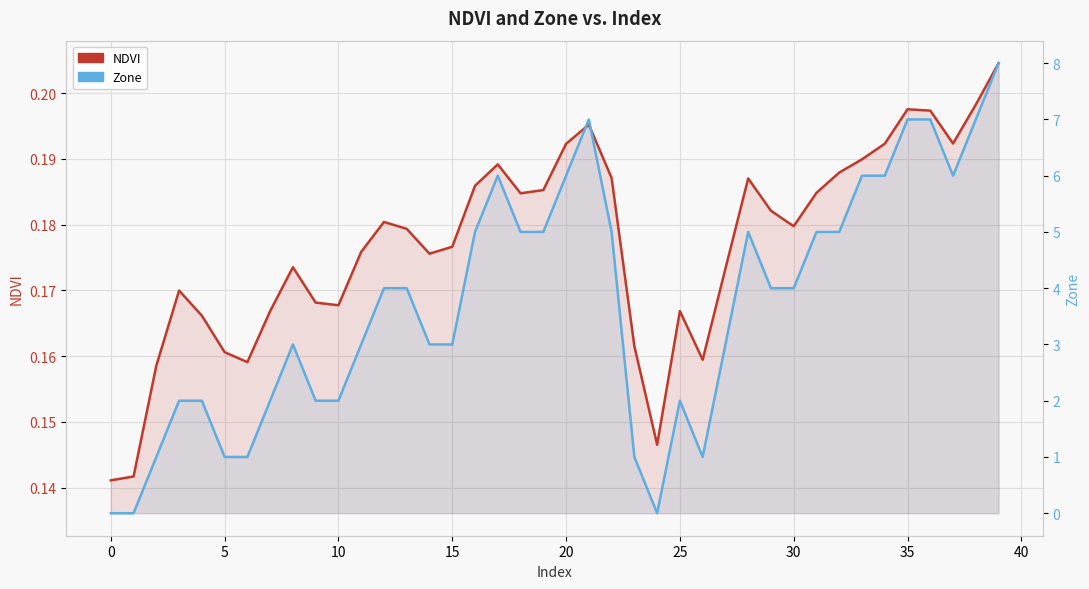

What is the total value across all series at 18?

5.2